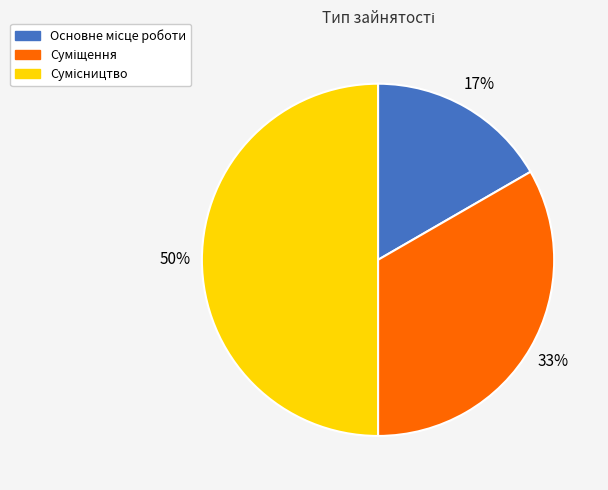

To the nearest percent, what is the average slice percentage?

33%